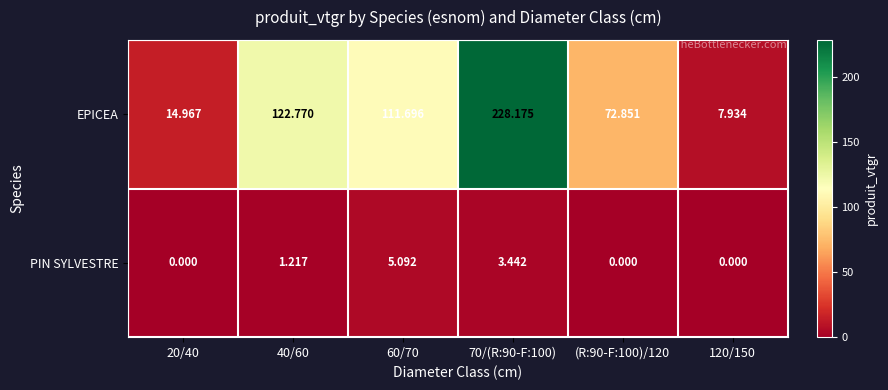

List the series in order of their overall mean, highest first.

EPICEA, PIN SYLVESTRE